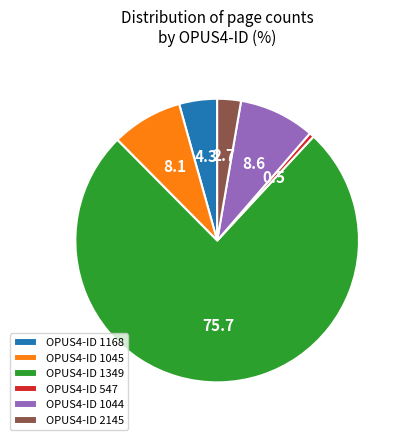

What is the largest slice in the pie chart?

OPUS4-ID 1349